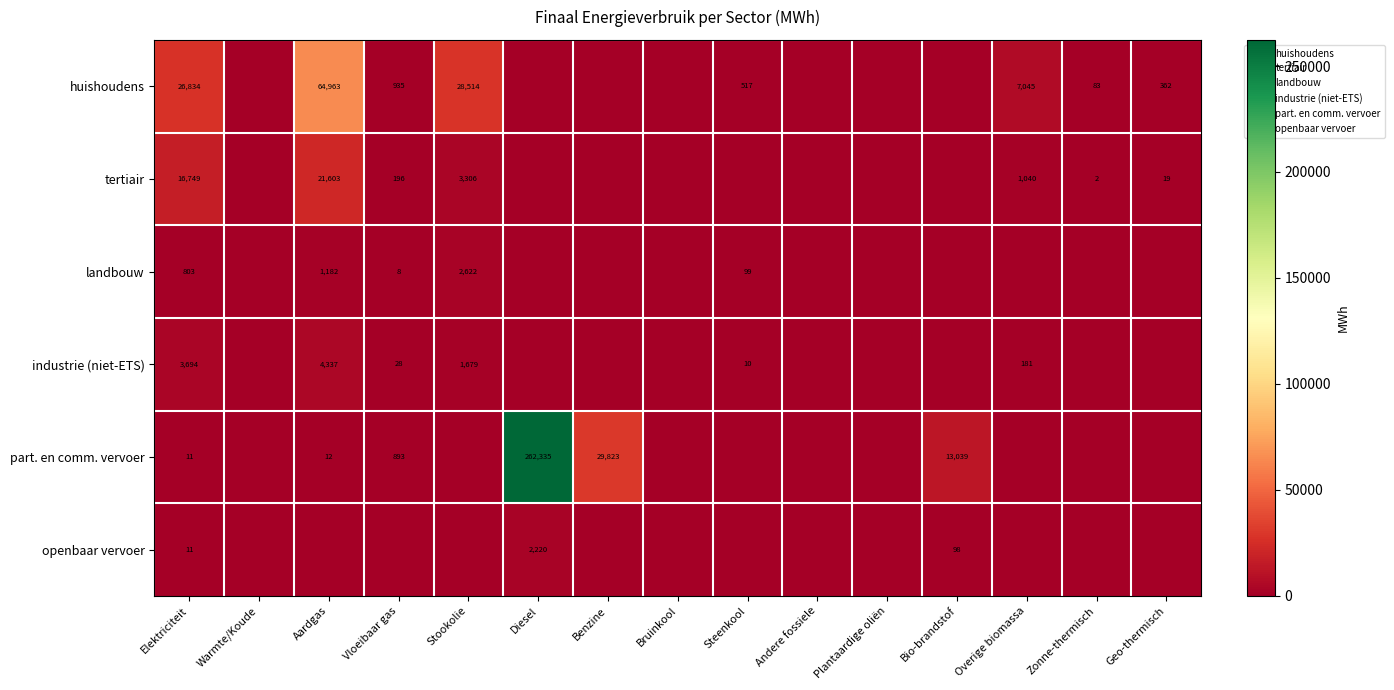

What is the total value across all series at Stookolie?

36121.4